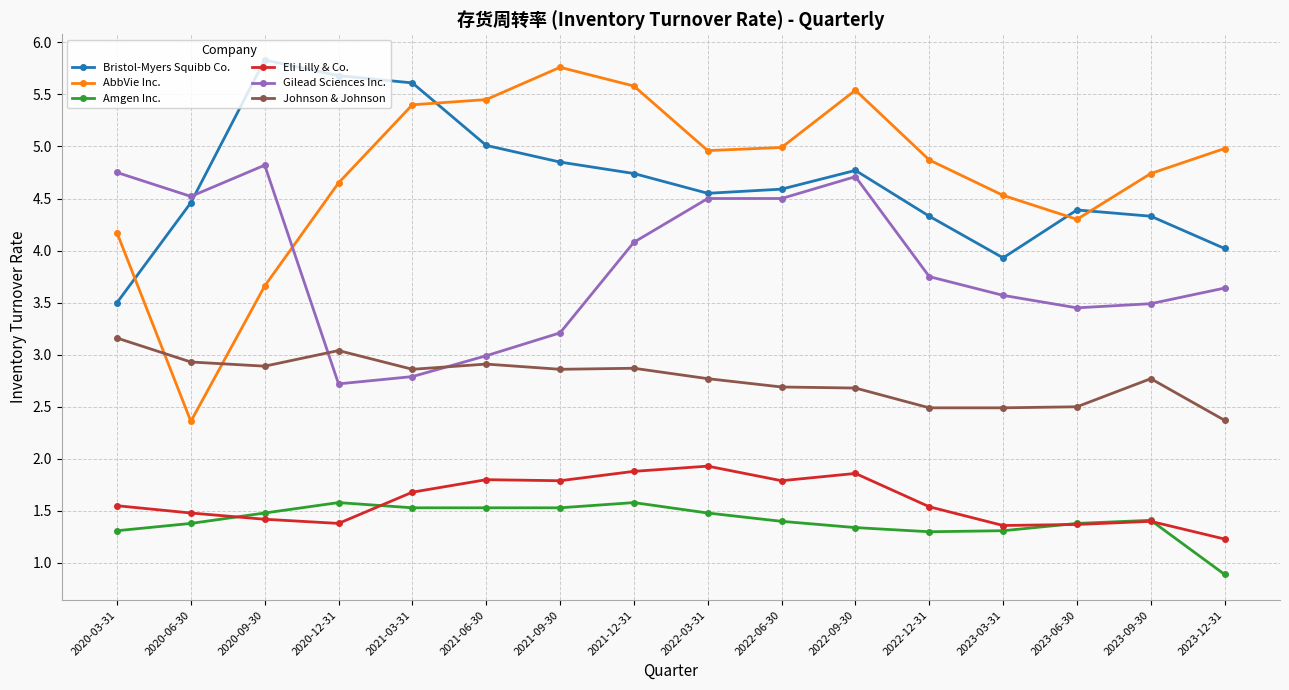

Does the chart have visible grid lines?

Yes